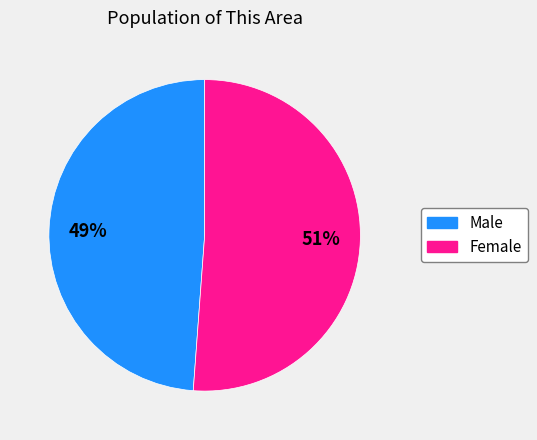

To the nearest percent, what is the combined percentage of Female and Male?

100%